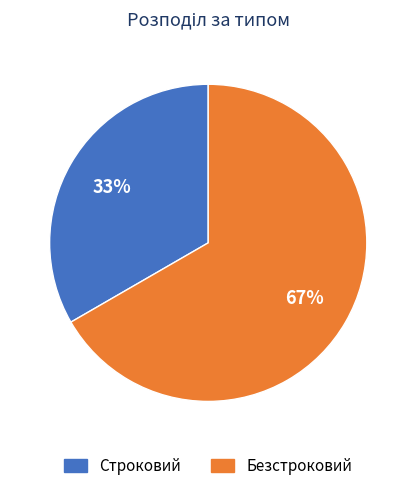

To the nearest percent, what is the average slice percentage?

50%